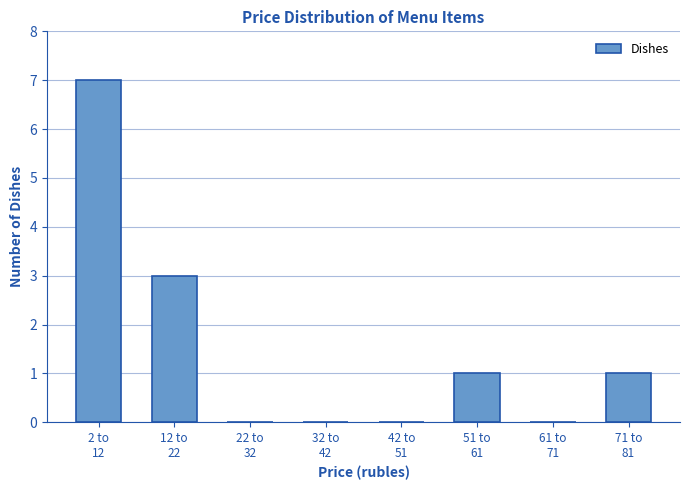

What is the greatest value displayed?

7